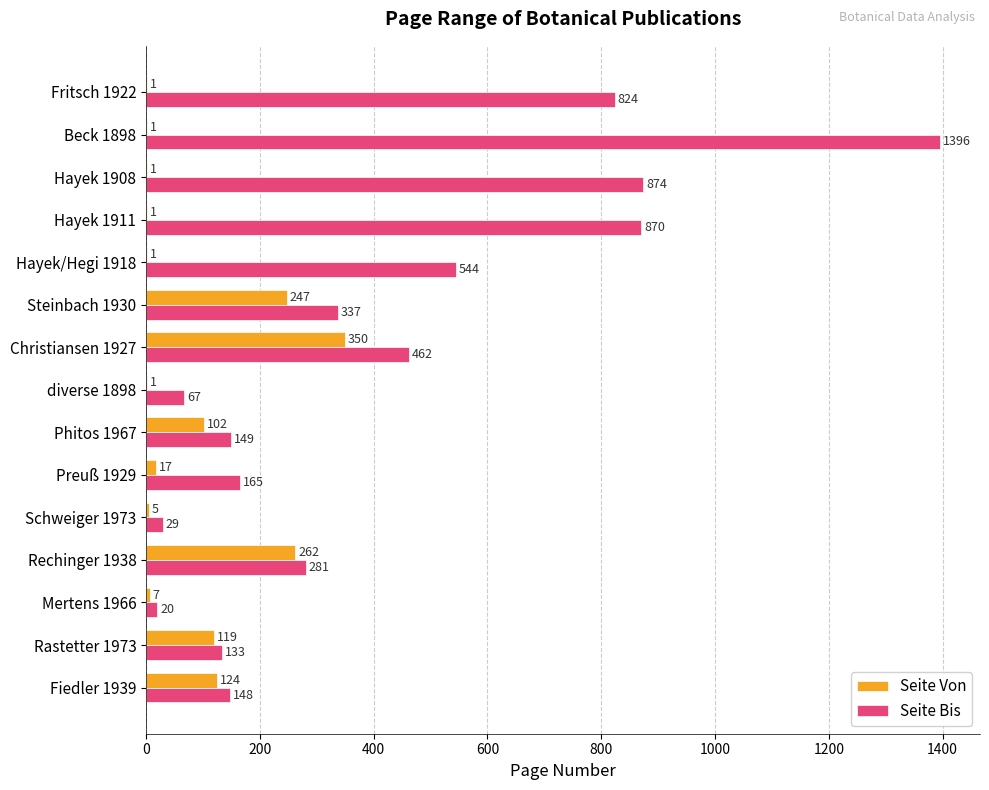

At which label does Seite Von reach its peak?

Christiansen 1927